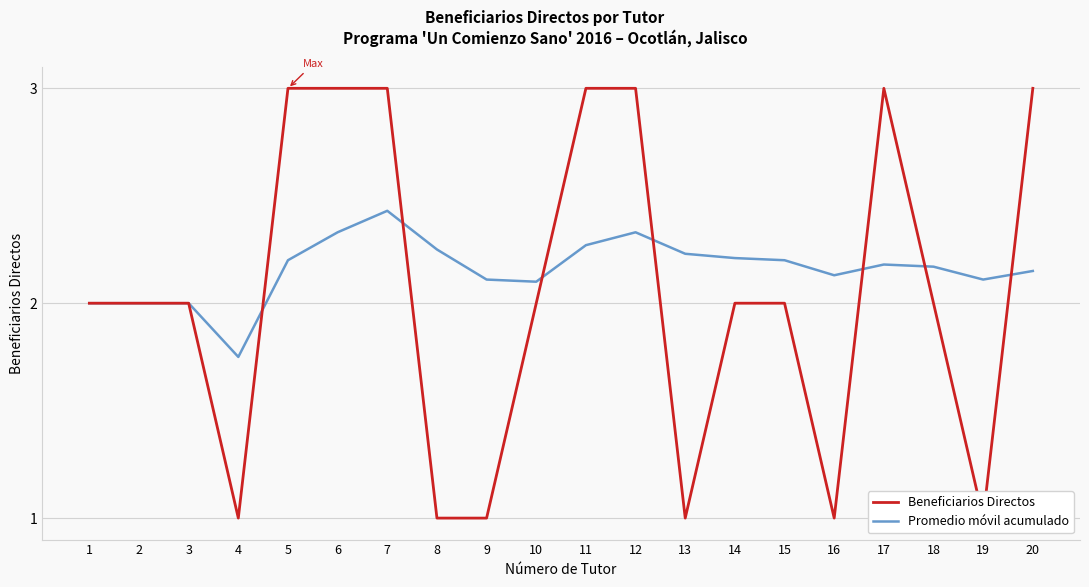

Reading left to right, what are all the values shown in this chart?

Beneficiarios Directos: 2.0	2.0	2.0	1.0	3.0	3.0	3.0	1.0	1.0	2.0	3.0	3.0	1.0	2.0	2.0	1.0	3.0	2.0	1.0	3.0
Promedio móvil acumulado: 2.0	2.0	2.0	1.8	2.2	2.3	2.4	2.2	2.1	2.1	2.3	2.3	2.2	2.2	2.2	2.1	2.2	2.2	2.1	2.1